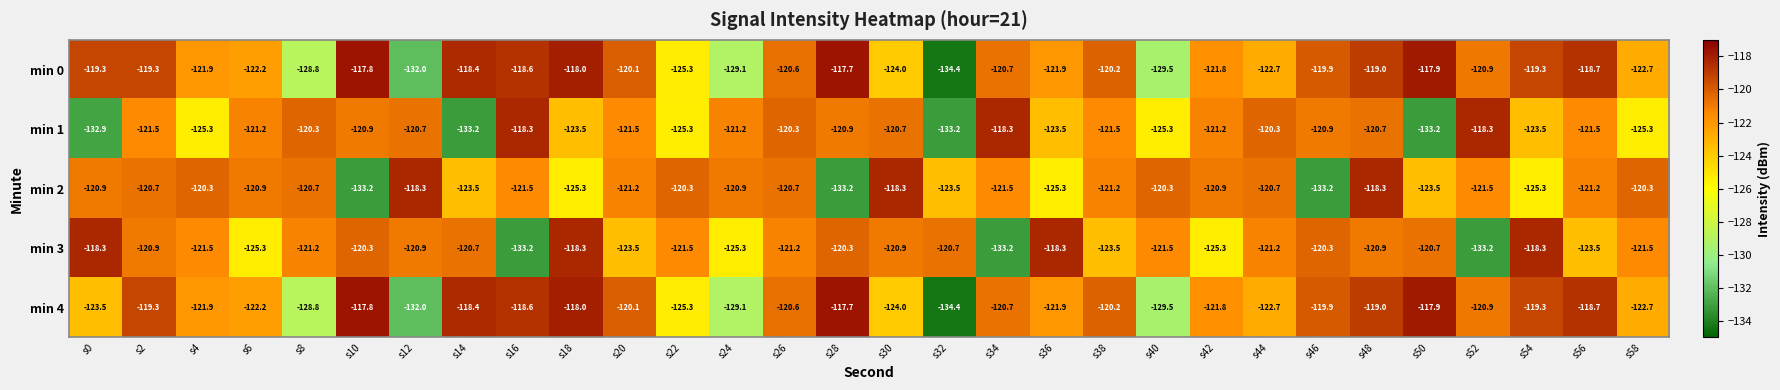

What is the difference between the maximum and second lowest values in the min 2 series?

14.9